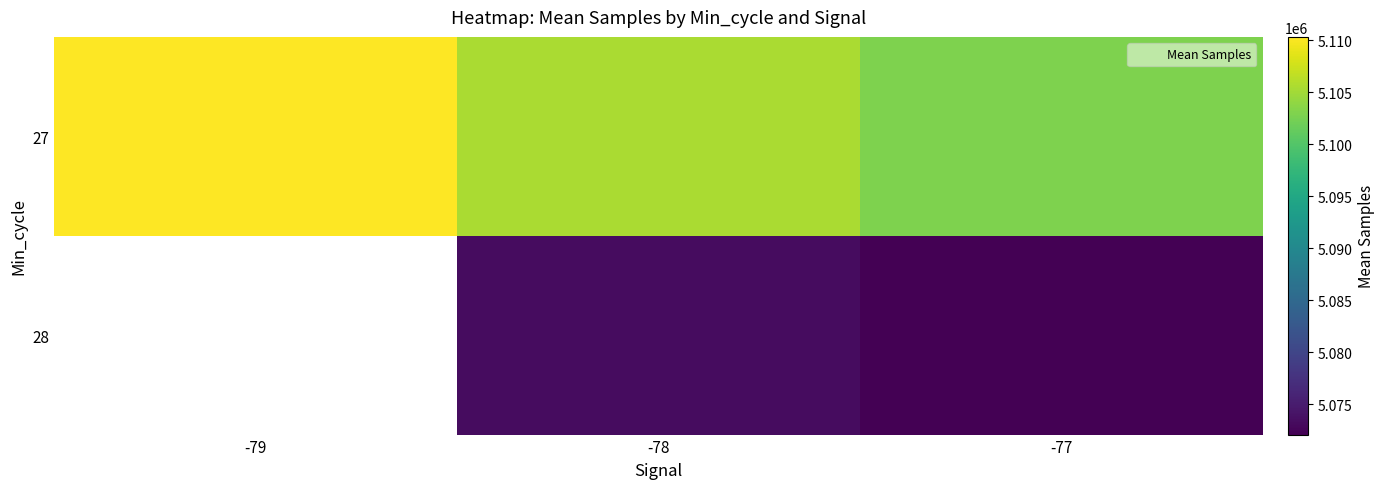

What is the smallest value displayed?

5072101.8